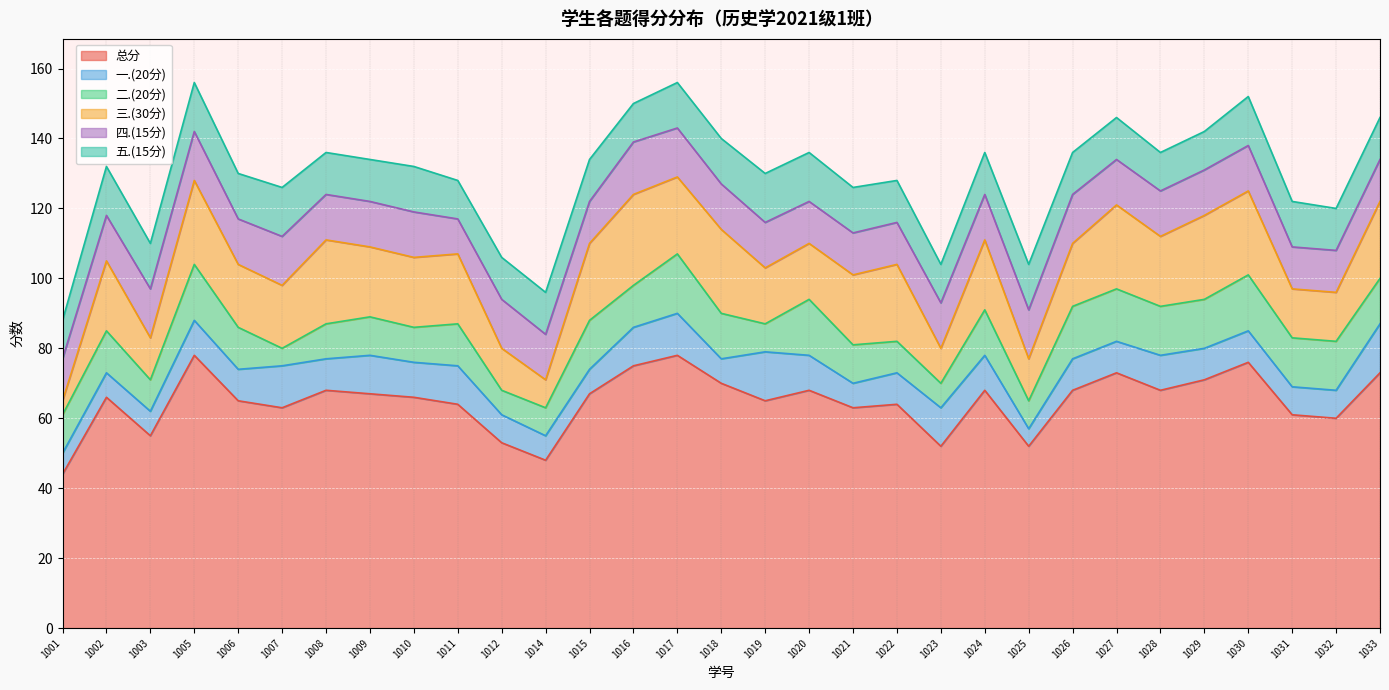

At 2021031003, list the series in order from largest to smallest.

总分, 四.(15分), 五.(15分), 三.(30分), 二.(20分), 一.(20分)